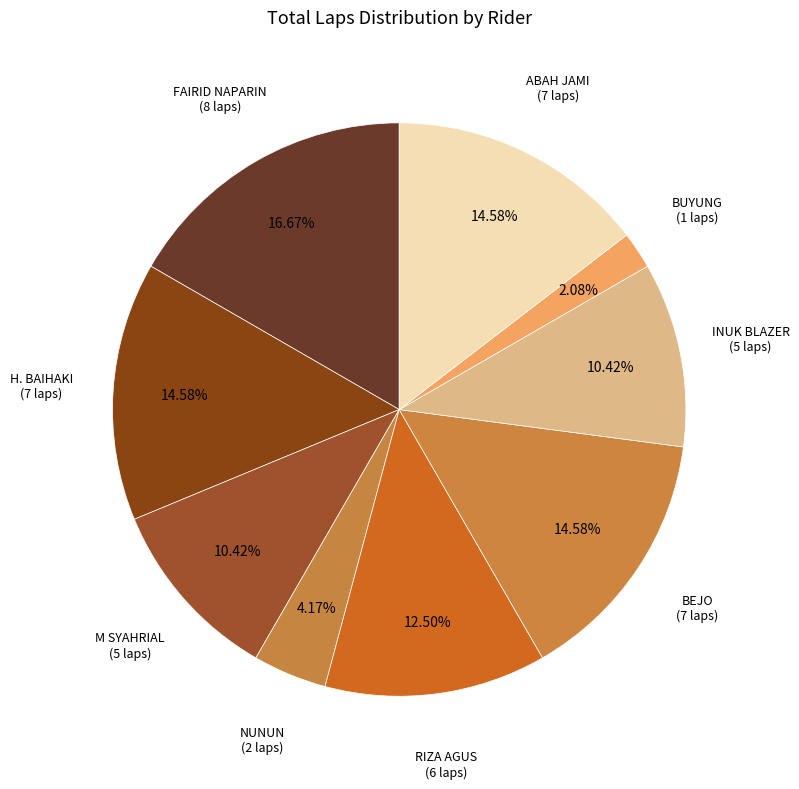

Which slice is the largest?

FAIRID NAPARIN